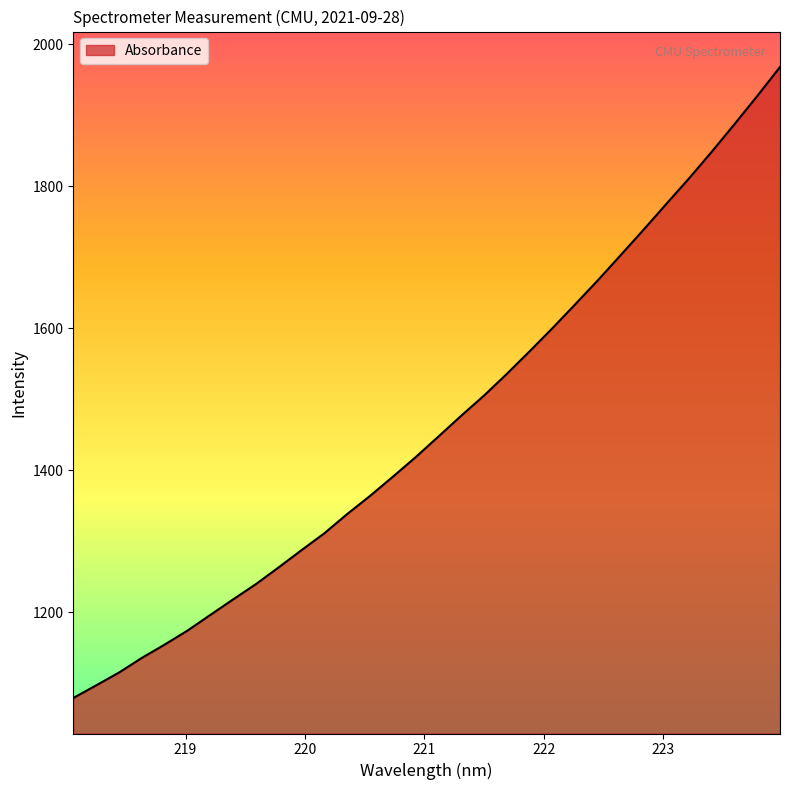

What is the minimum value shown in the chart?

1079.6